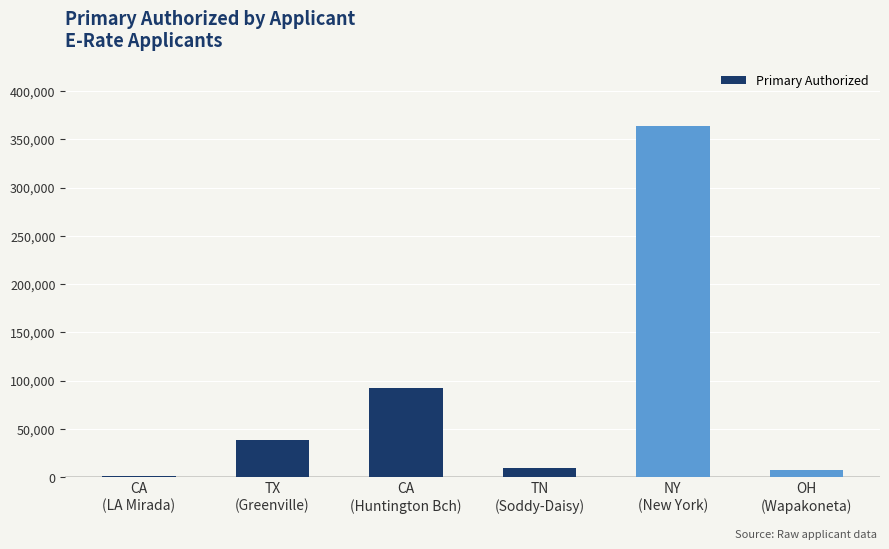

Which has a higher value, CA
(LA Mirada) or OH
(Wapakoneta)?

OH
(Wapakoneta)